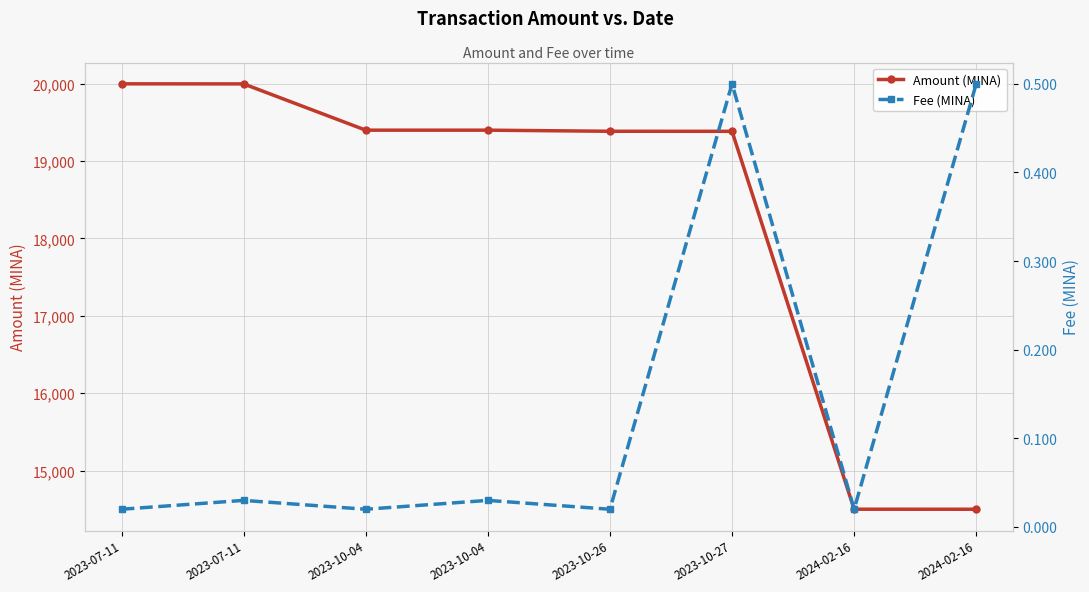

The value of Amount (MINA) at 2024-02-16 is 8061.2. True or false?

False